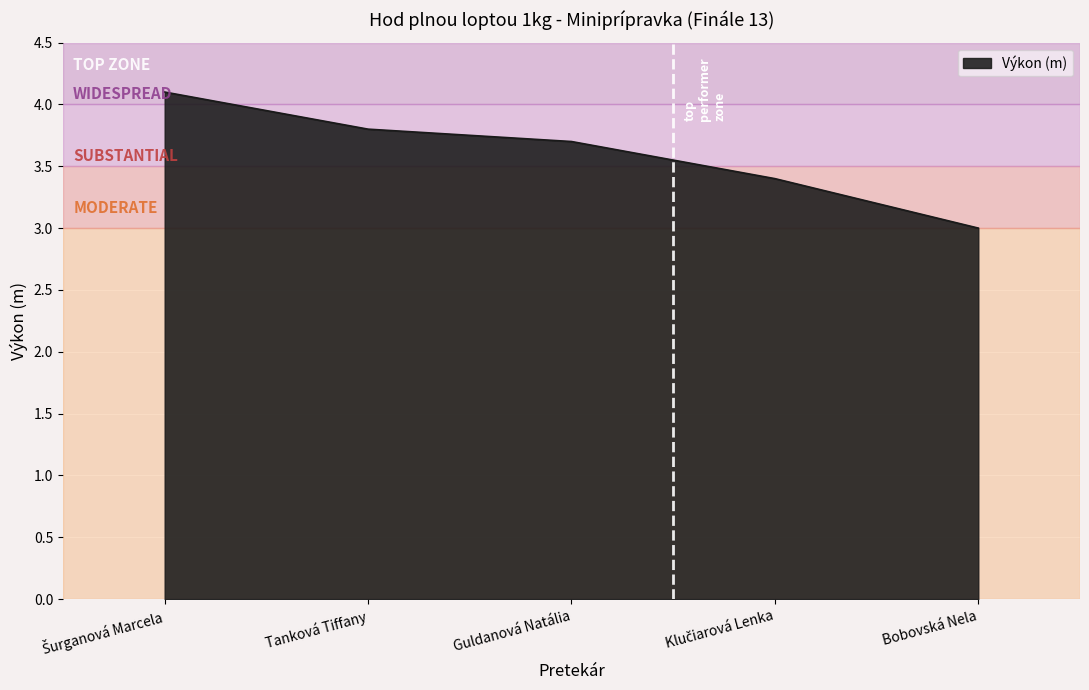

What is the sum of all values?

18.0